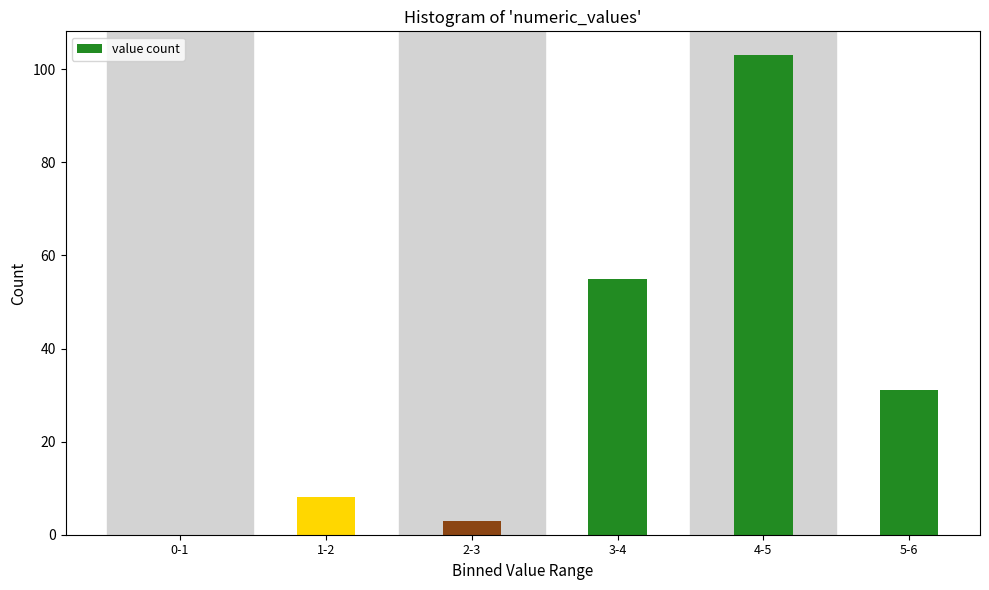

Reading left to right, list all the values displayed in this chart.

0-1=0	1-2=8	2-3=3	3-4=55	4-5=103	5-6=31